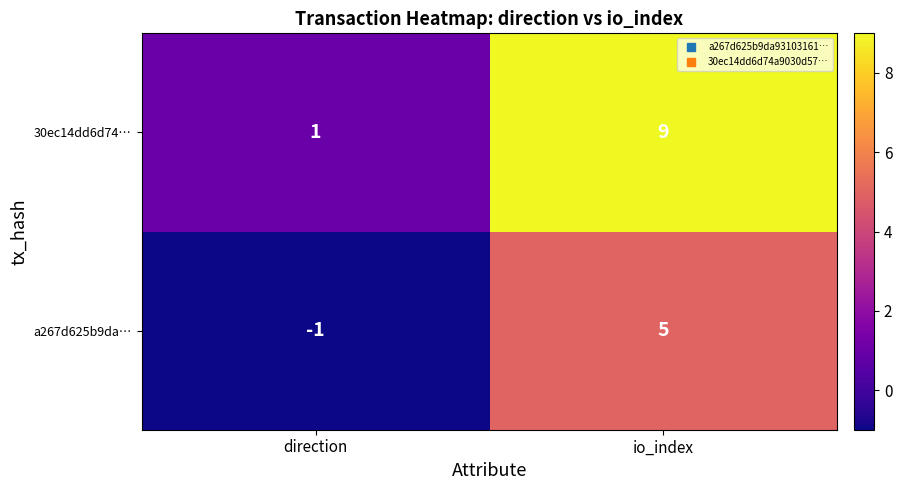

How many data points does each series have?

2